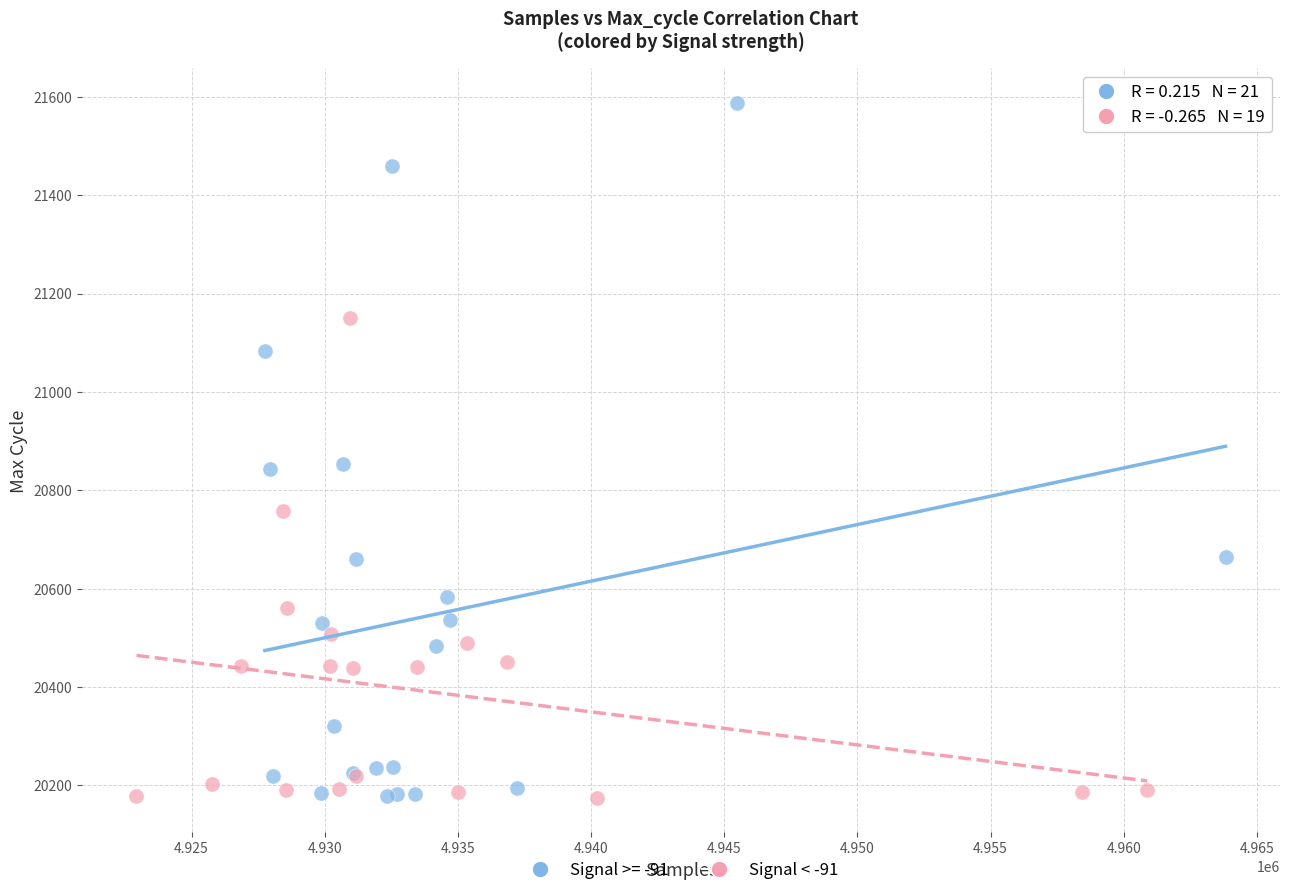

Which series contains the highest Y value?

Signal >= -91